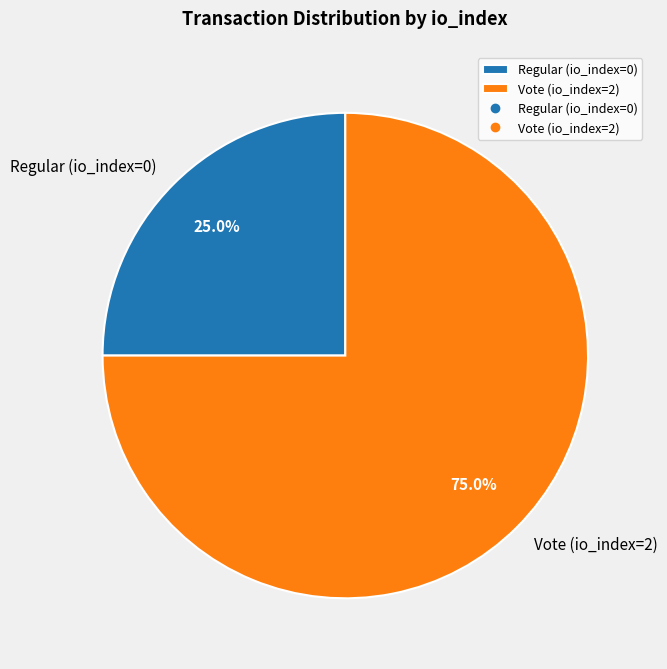

To the nearest percent, what is the combined percentage of Regular (io_index=0) and Vote (io_index=2)?

100%